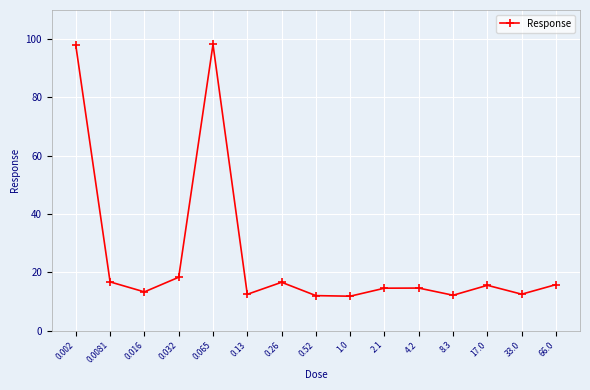

What is the ratio of the value at 1.0 to the value at 2.1?

0.8